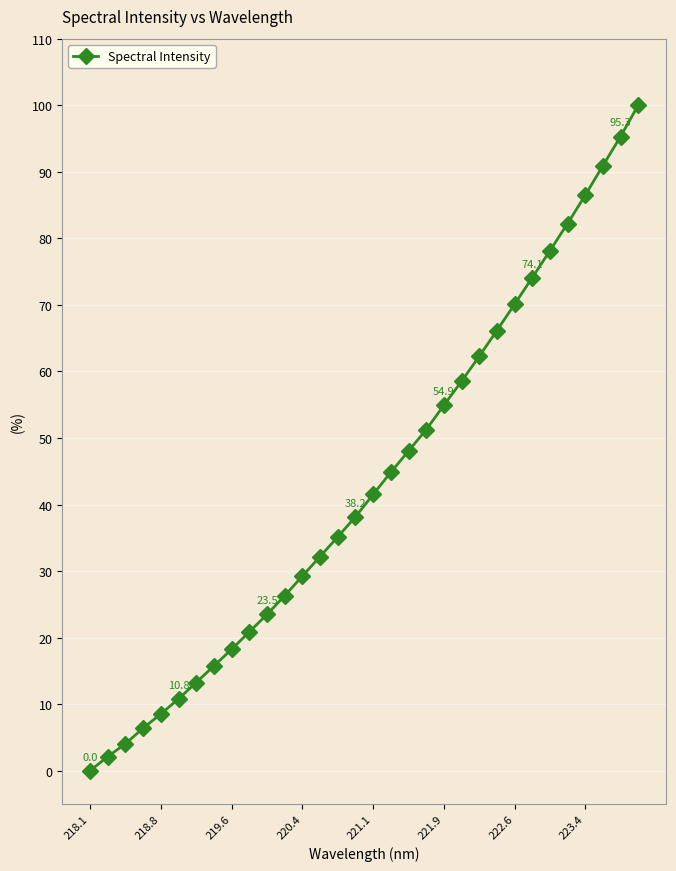

What is the average value?

43.4